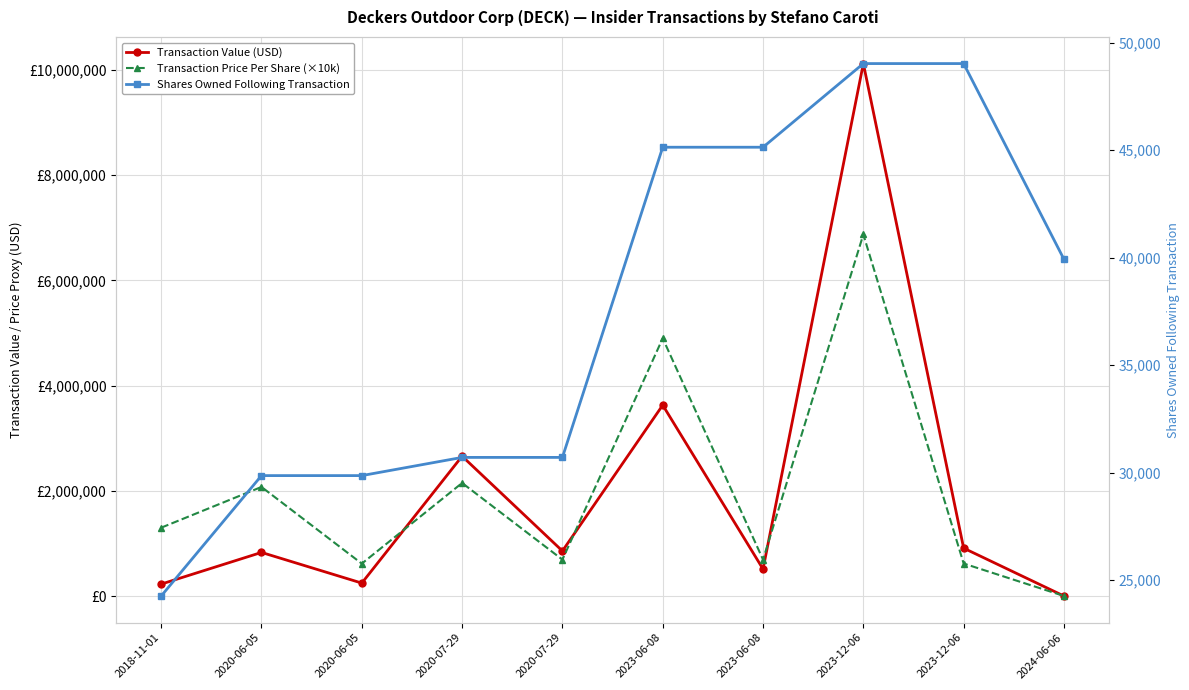

Rank the series at 2020-07-29 from highest to lowest value.

Transaction Value (USD), Transaction Price Per Share (×10k), Shares Owned Following Transaction